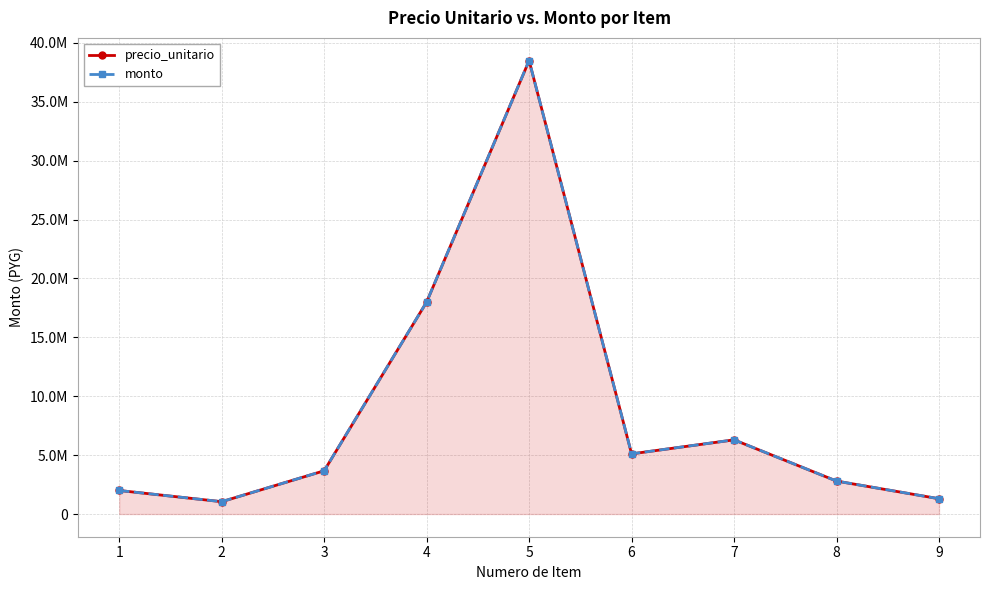

What is the maximum value for precio_unitario?

38500000